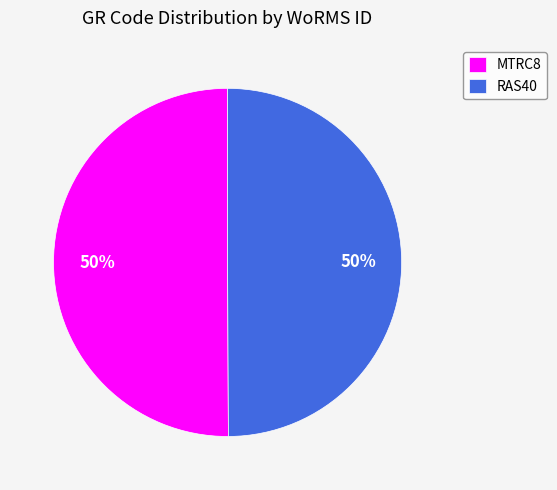

How many segments does this pie chart have?

2